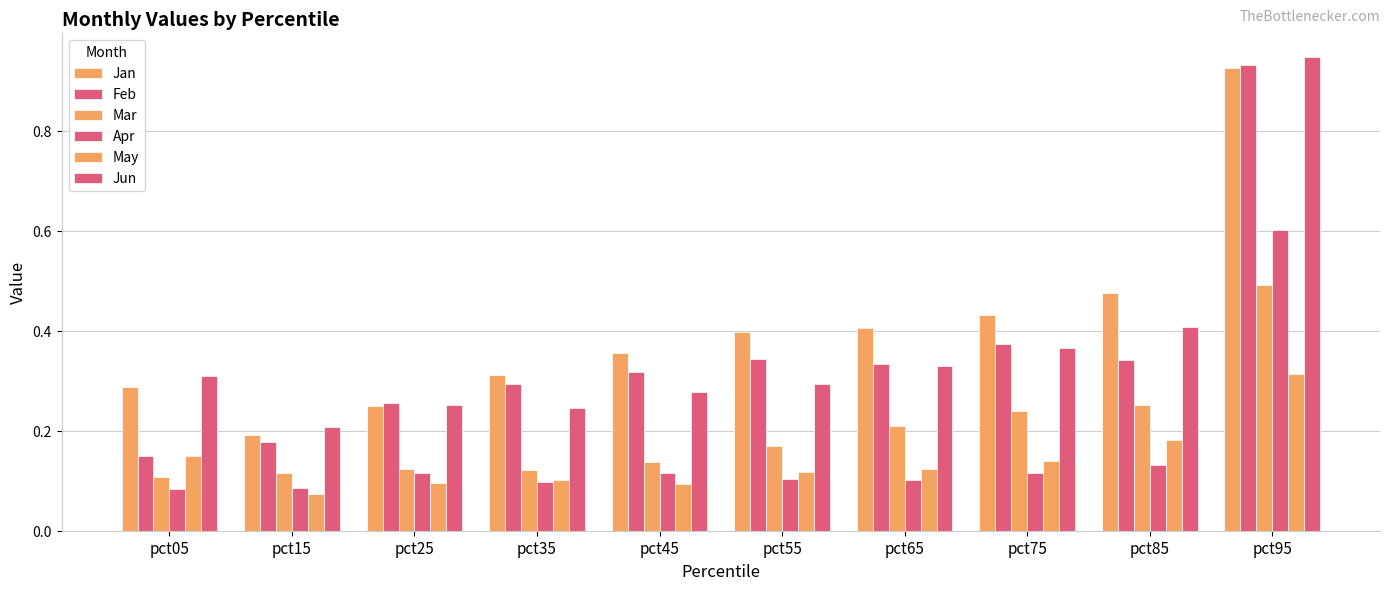

Is it true that Mar equals 0.1 at pct25?

True